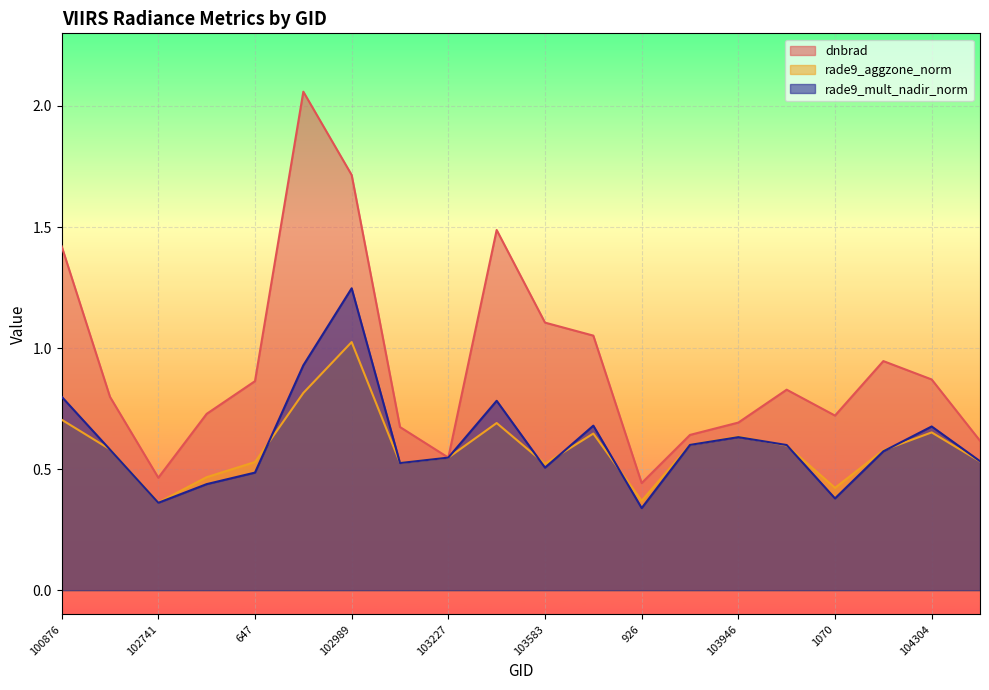

What is the maximum value shown in the chart?

2.1